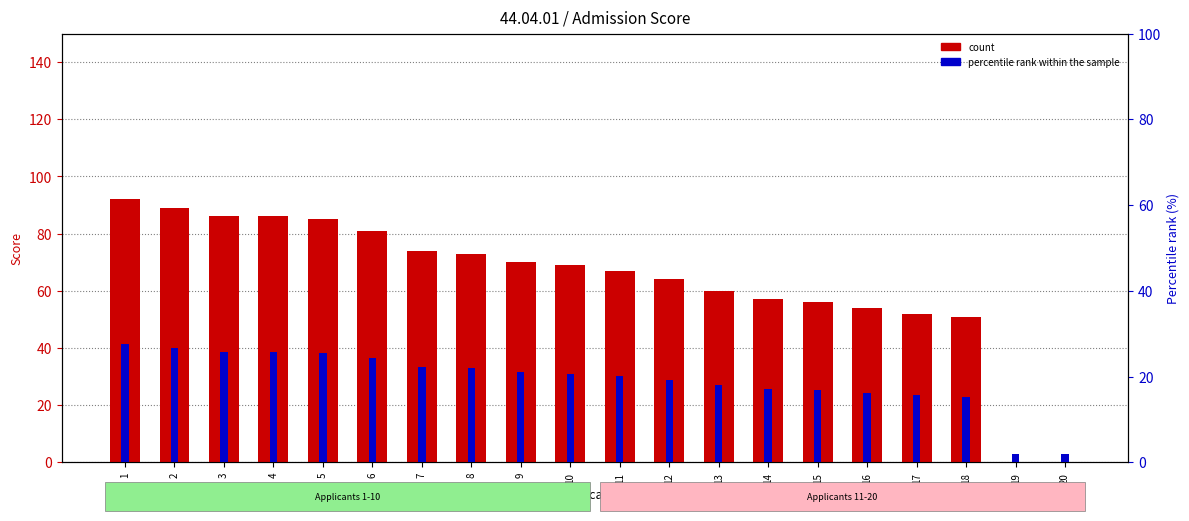

What is the sum of the count values at 13 and 19?

60.0